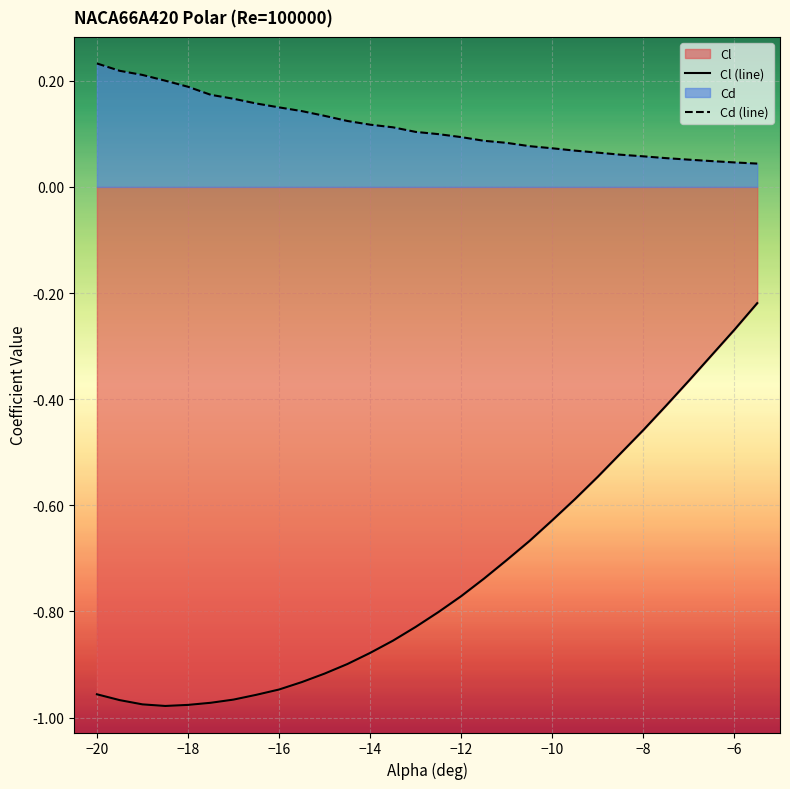

What is the sum of all Cl (line) values?

-22.0